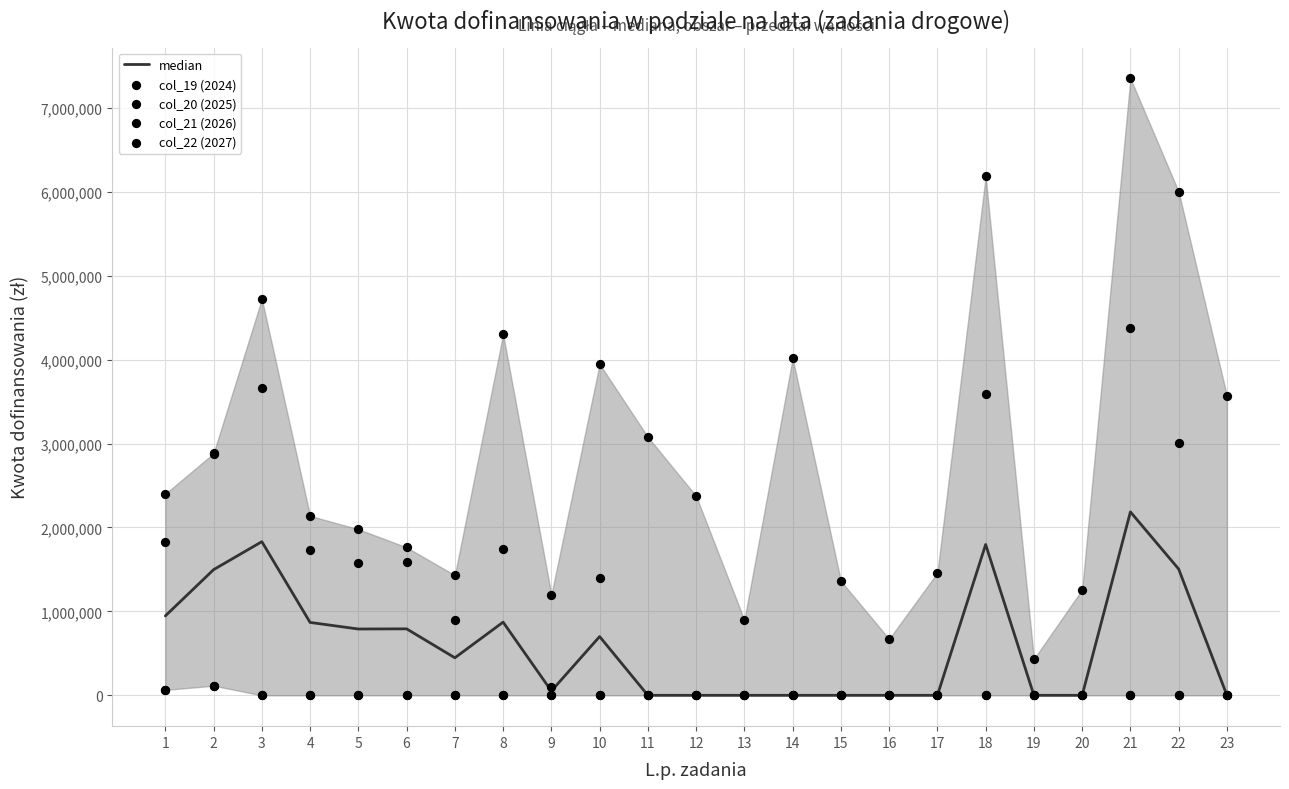

Is the value of median at 6 greater than the value of col_21 (2026) at 19?

Yes